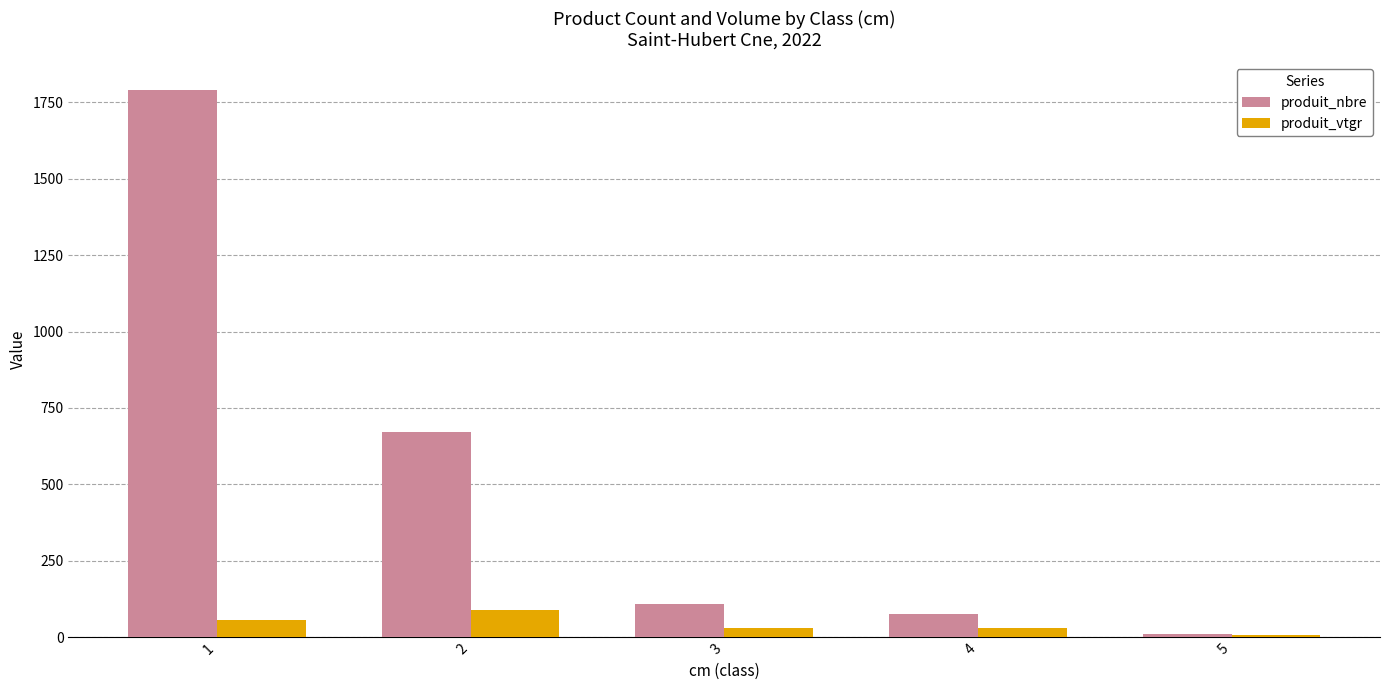

The value of produit_nbre at 2 is 672.0. True or false?

True